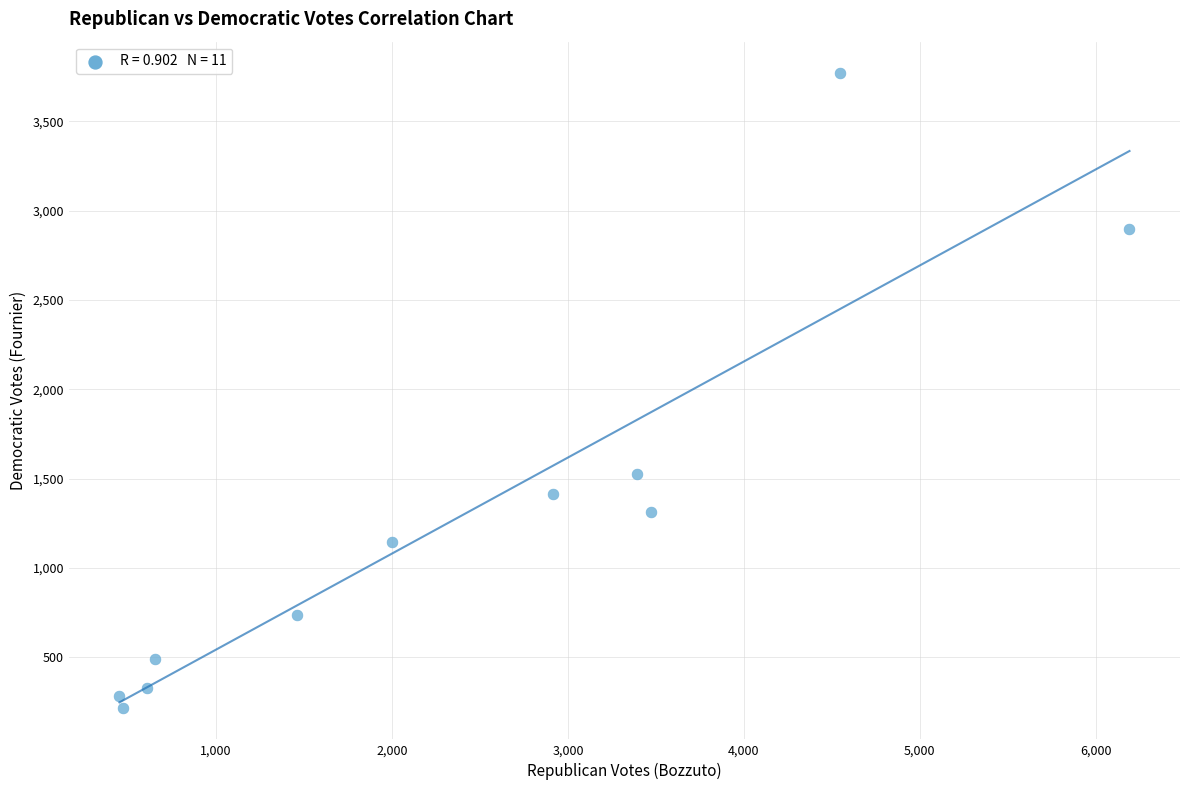

What is the range of Y values (max minus min)?

3552